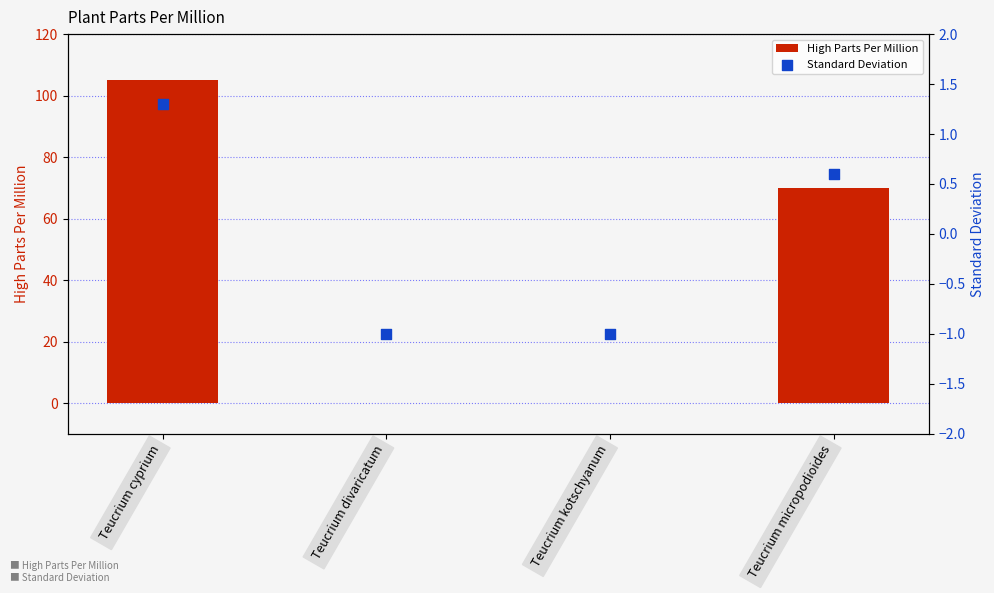

Which series has the largest total across all categories?

High Parts Per Million